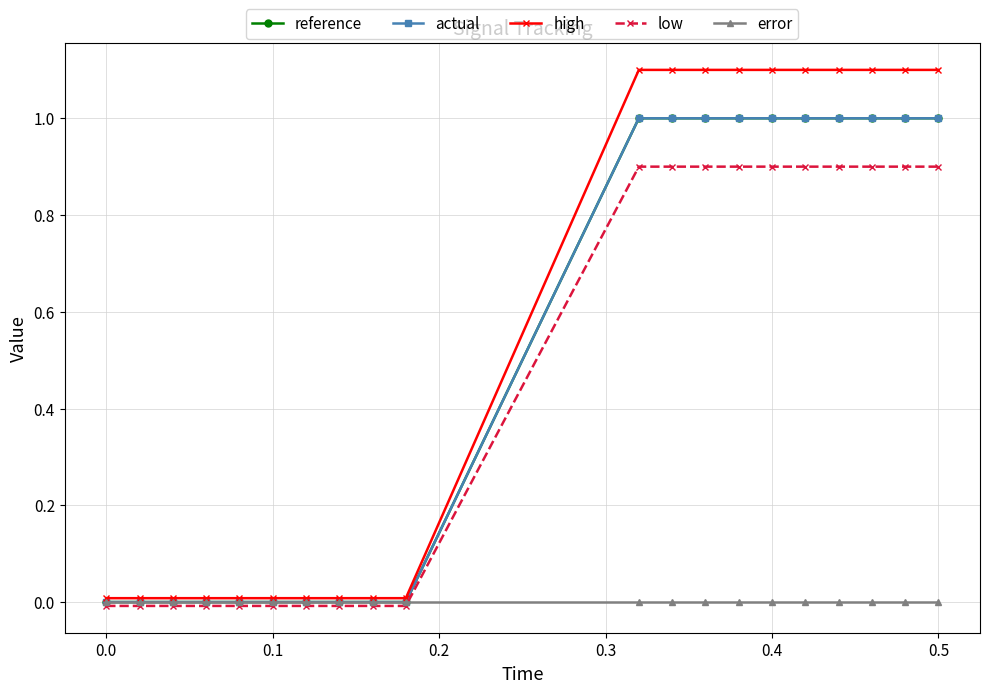

Reading left to right, transcribe all the data shown in this chart.

reference: 0.0	0.0	0.0	0.0	0.0	0.0	0.0	0.0	0.0	0.0	1.0	1.0	1.0	1.0	1.0	1.0	1.0	1.0	1.0	1.0
actual: 0.0	0.0	0.0	0.0	0.0	0.0	0.0	0.0	0.0	0.0	1.0	1.0	1.0	1.0	1.0	1.0	1.0	1.0	1.0	1.0
high: 0.0	0.0	0.0	0.0	0.0	0.0	0.0	0.0	0.0	0.0	1.1	1.1	1.1	1.1	1.1	1.1	1.1	1.1	1.1	1.1
low: -0.0	-0.0	-0.0	-0.0	-0.0	-0.0	-0.0	-0.0	-0.0	-0.0	0.9	0.9	0.9	0.9	0.9	0.9	0.9	0.9	0.9	0.9
error: 0.0	0.0	0.0	0.0	0.0	0.0	0.0	0.0	0.0	0.0	0.0	0.0	0.0	0.0	0.0	0.0	0.0	0.0	0.0	0.0